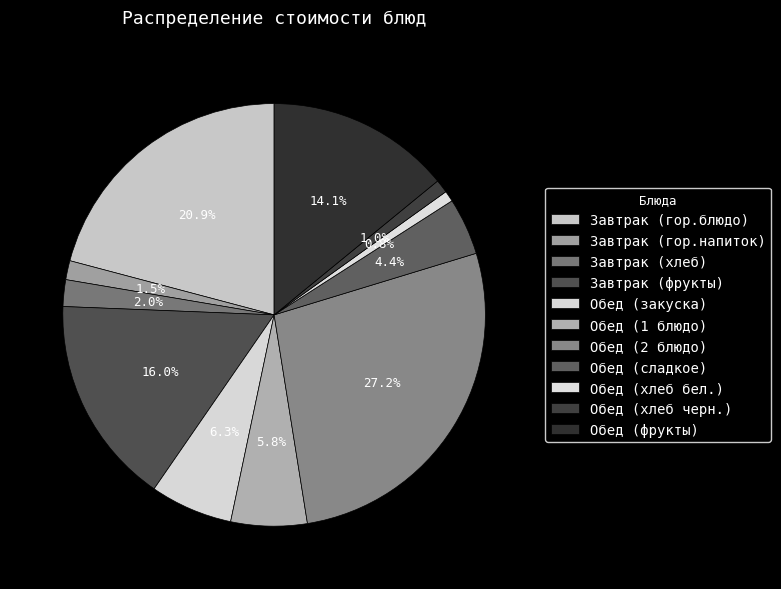

Is Обед (хлеб черн.) the majority of the pie?

No